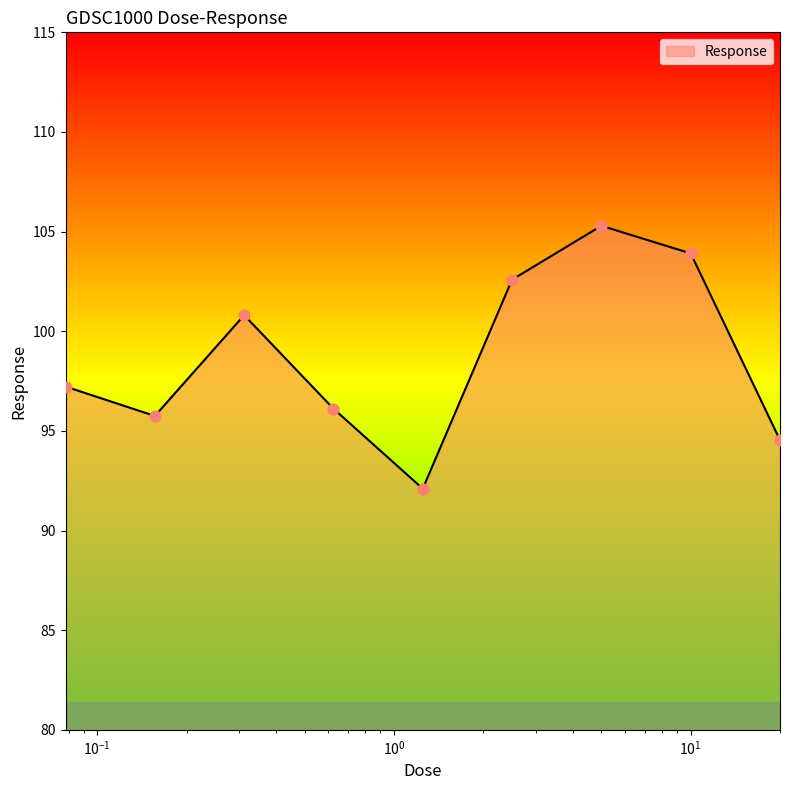

What is the maximum value shown in the chart?

105.3